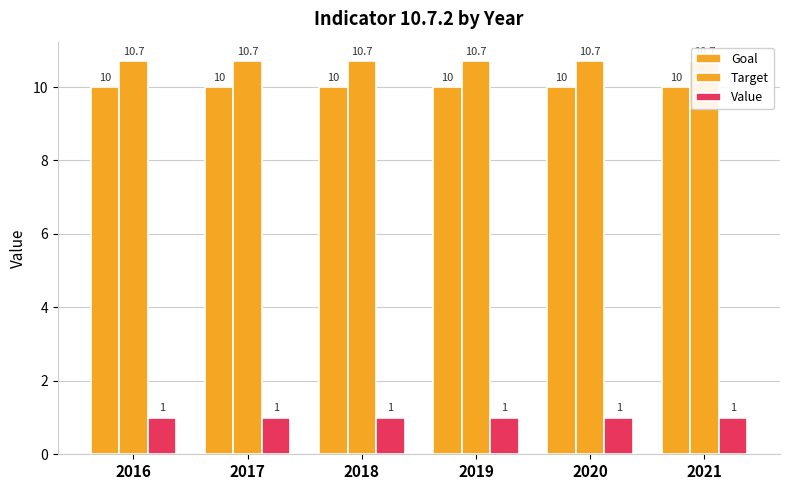

At how many categories does at least one series exceed 2?

6